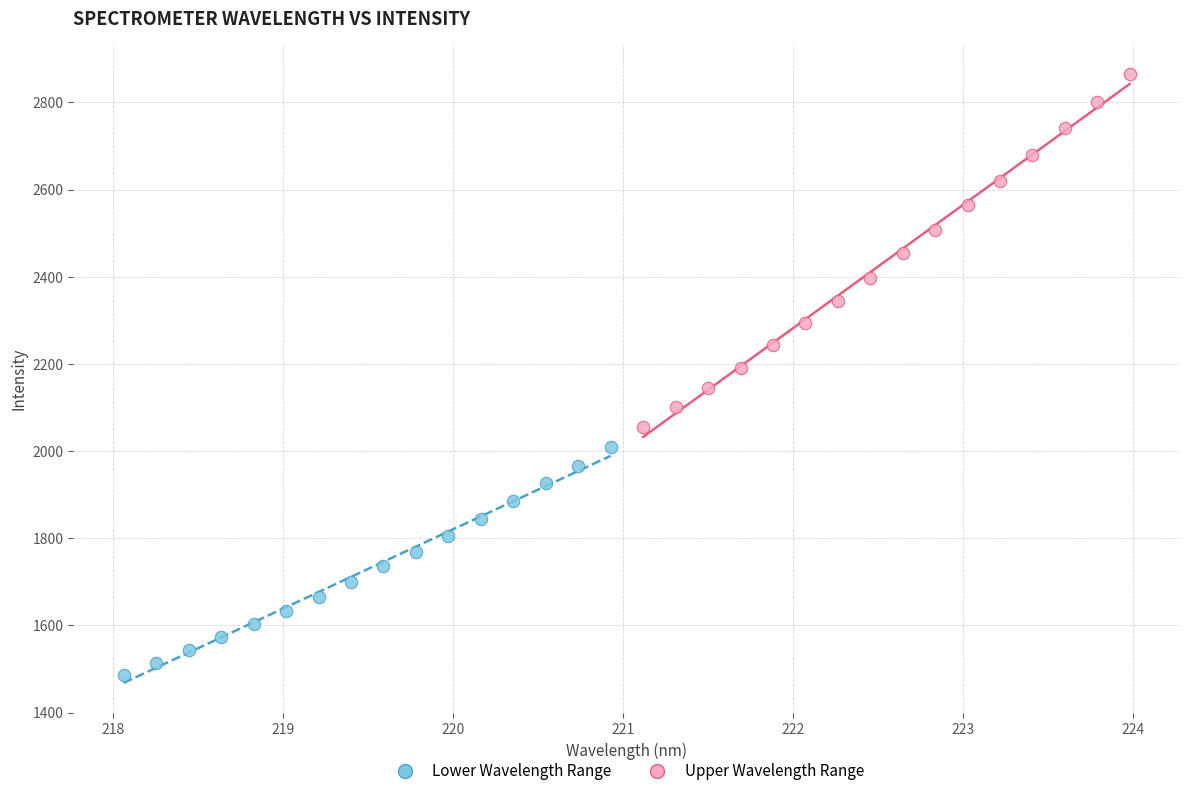

Which series reaches the maximum Y coordinate?

Upper Wavelength Range